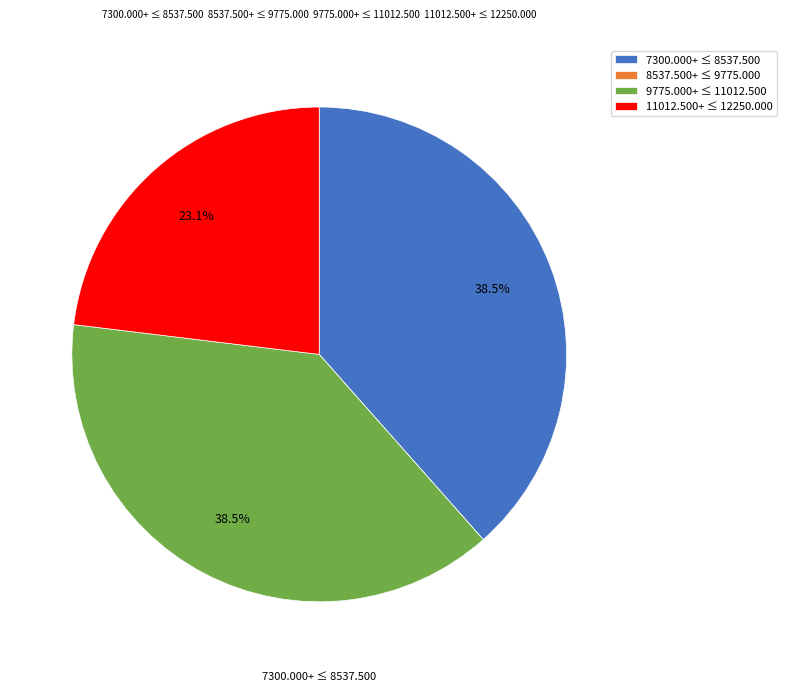

Which has a higher value, 11012.500+ ≤ 12250.000 or 9775.000+ ≤ 11012.500?

9775.000+ ≤ 11012.500